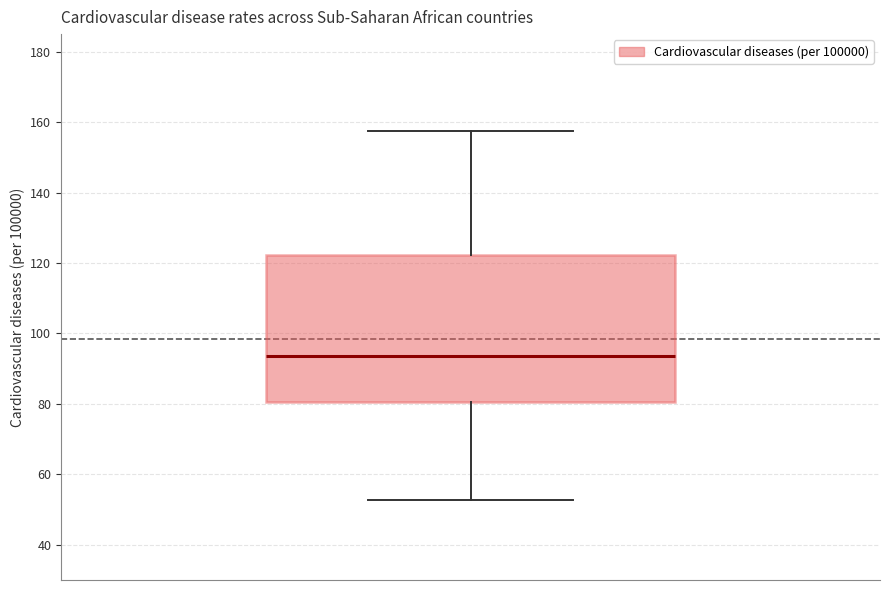

Where does the median line of the box sit on the y-axis? The values are not printed on the chart, so give them approximately, as read against the axis.

94